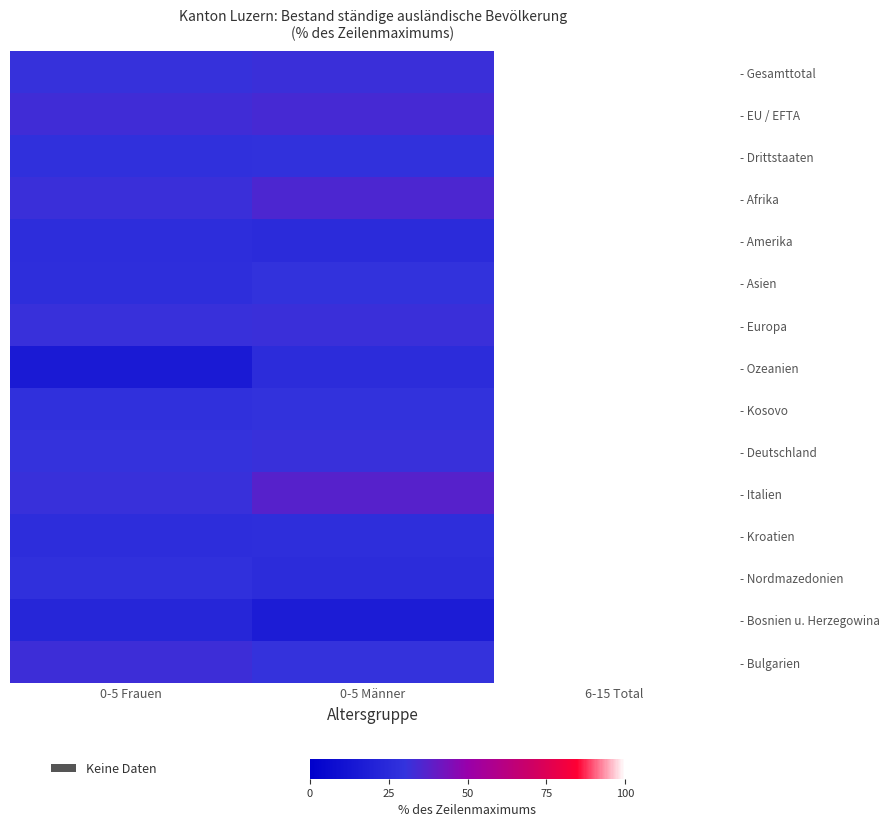

Which has a higher value, 0-5 Männer or 0-5 Frauen?

0-5 Männer